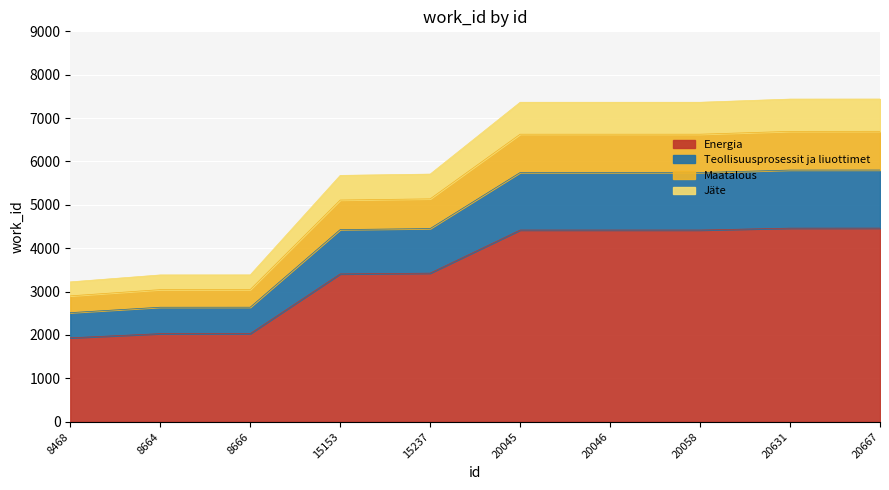

What is the smallest value displayed?

1934.4